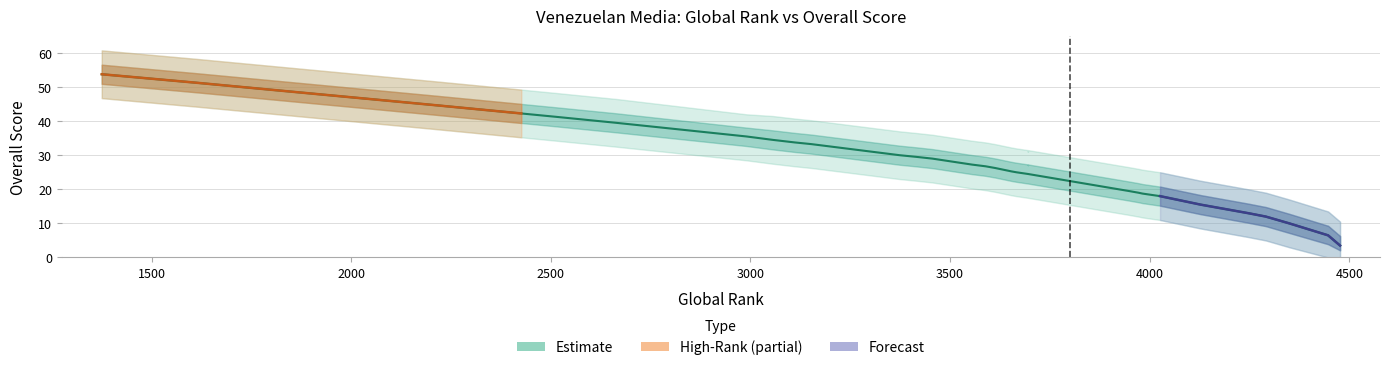

Is this an area chart (filled region under the line)?

No